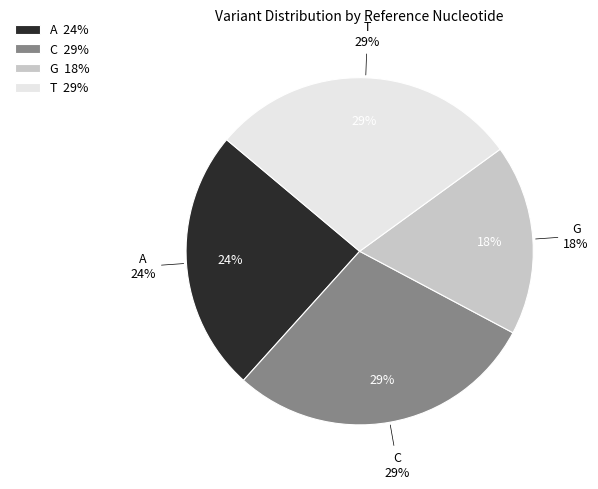

What percentage is the A slice, to the nearest percent?

24%